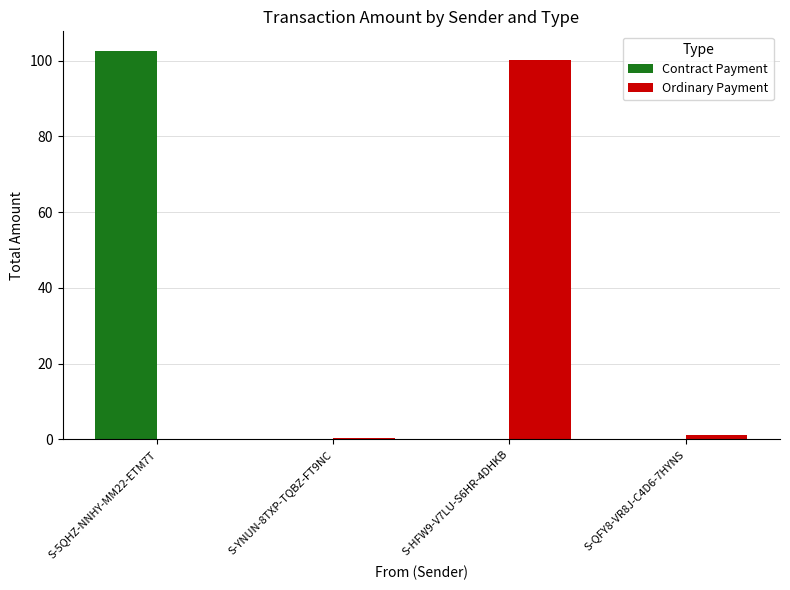

The value of Ordinary Payment at S-5QHZ-NNHY-MM22-ETM7T is -33.6. True or false?

False